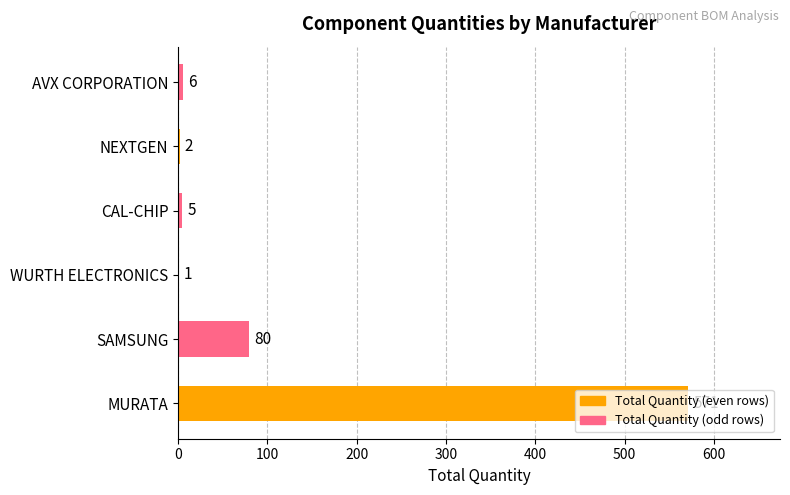

Are the bars horizontal?

Yes